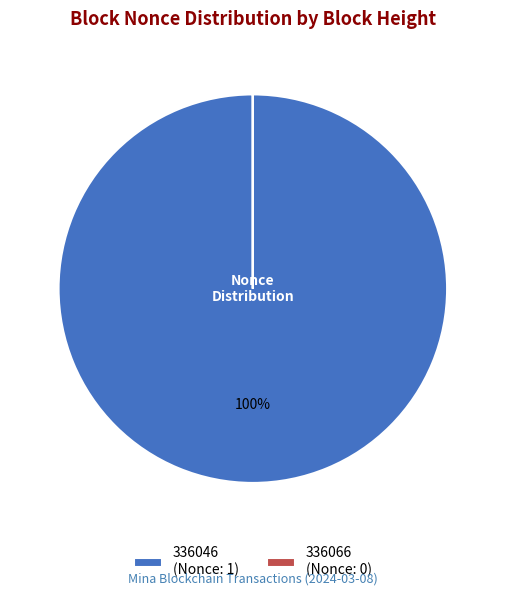

What is the majority slice?

336046 (Nonce: 1)